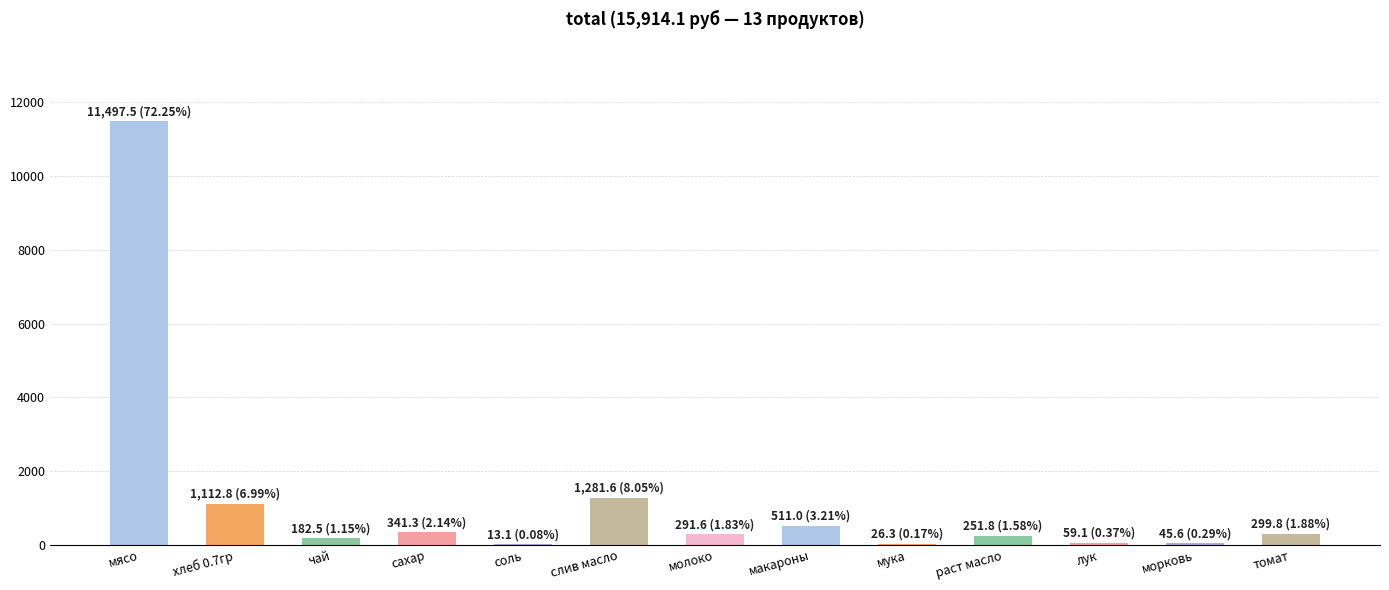

What is the maximum value shown in the chart?

11497.5